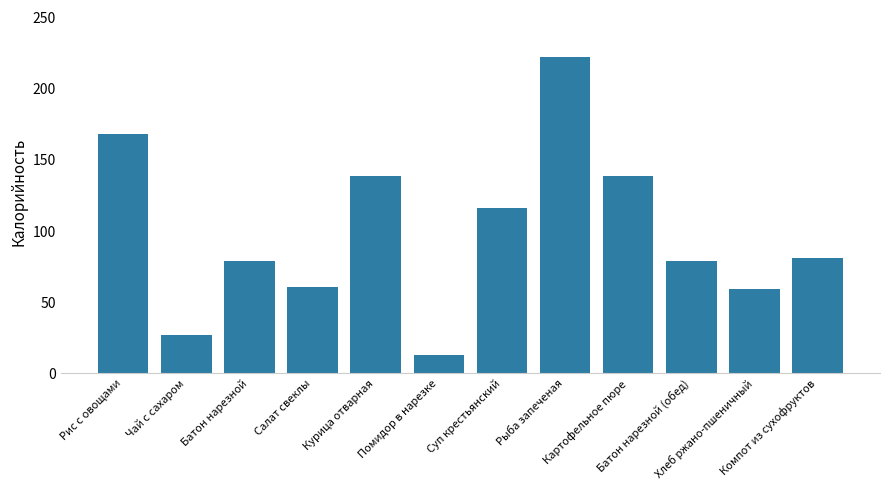

At which label does the data first exceed 81?

Рис с овощами